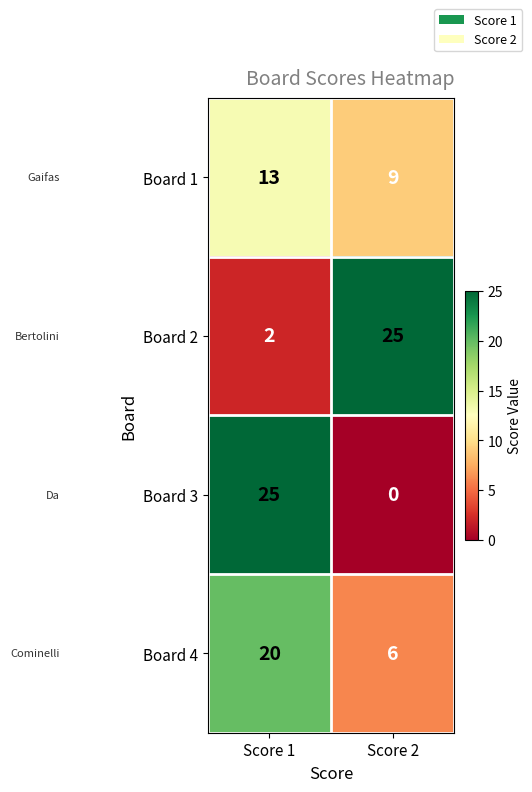

What is the total value across all series at Score 1?

60